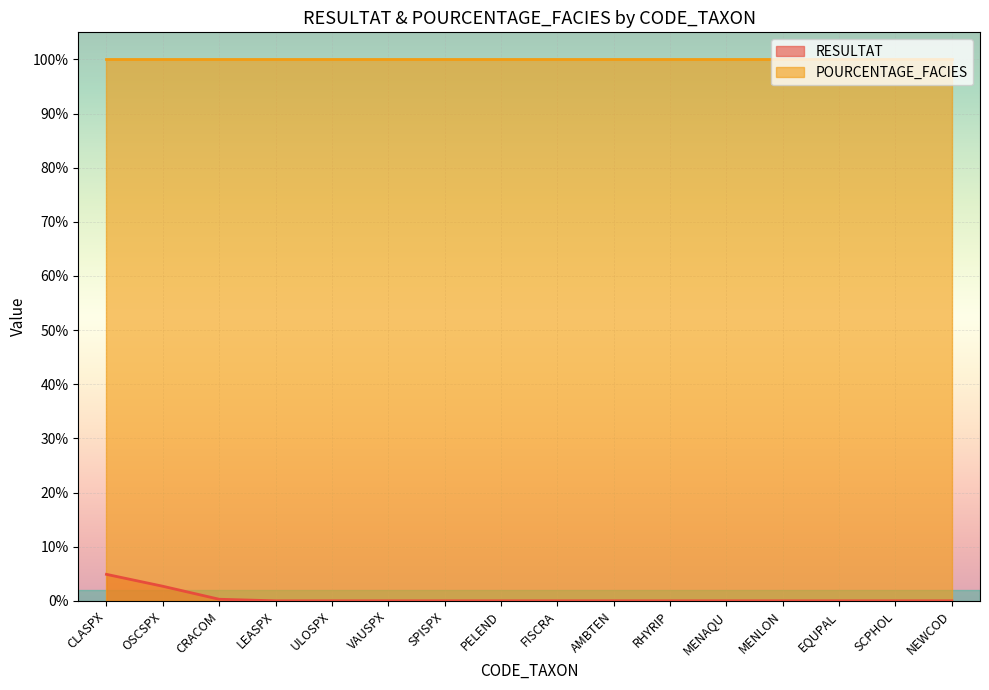

What position from the left is CLASPX?

1